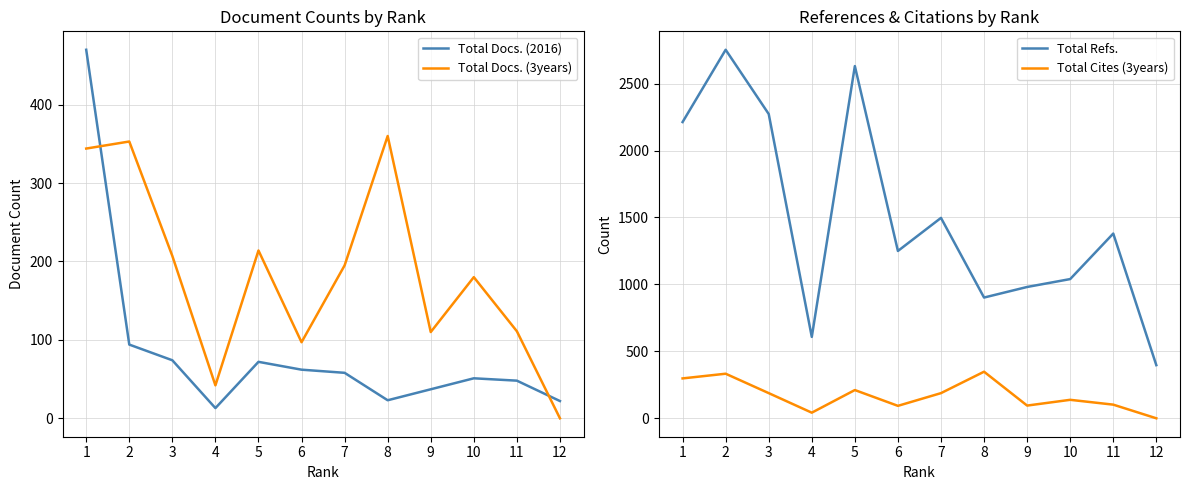

What are all the series names shown in the legend?

Total Docs. (2016), Total Docs. (3years), Total Refs., Total Cites (3years)